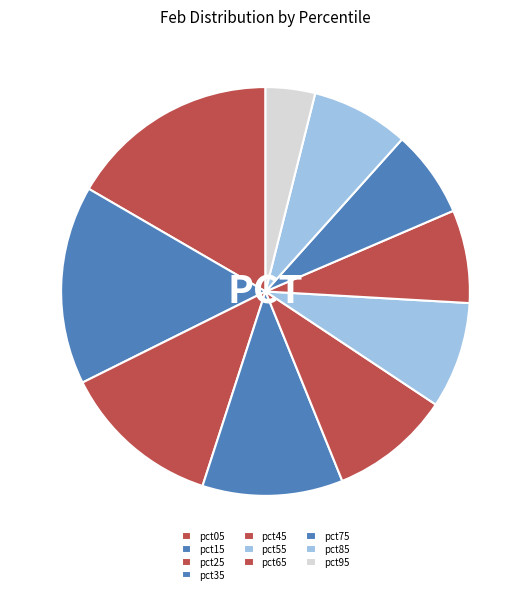

Which slice is the largest?

pct05